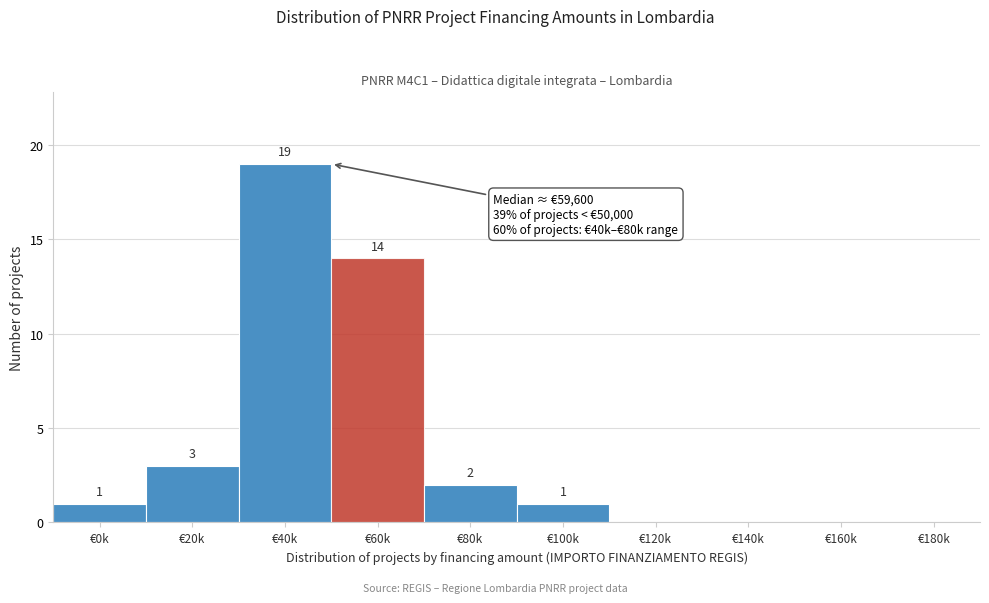

Reading left to right, what are all the values shown in this chart?

€0k=1	€20k=3	€40k=19	€60k=14	€80k=2	€100k=1	€120k=0	€140k=0	€160k=0	€180k=0